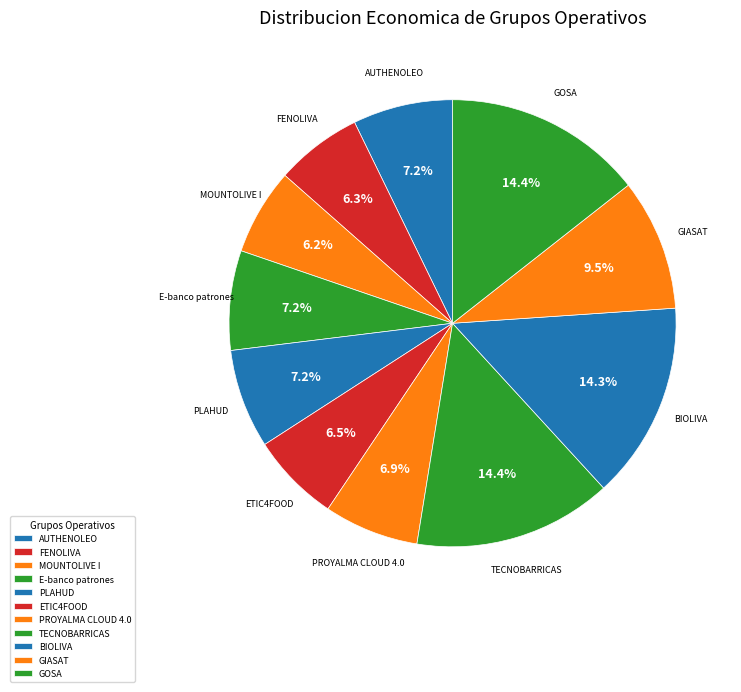

How many slices are in this pie chart?

11